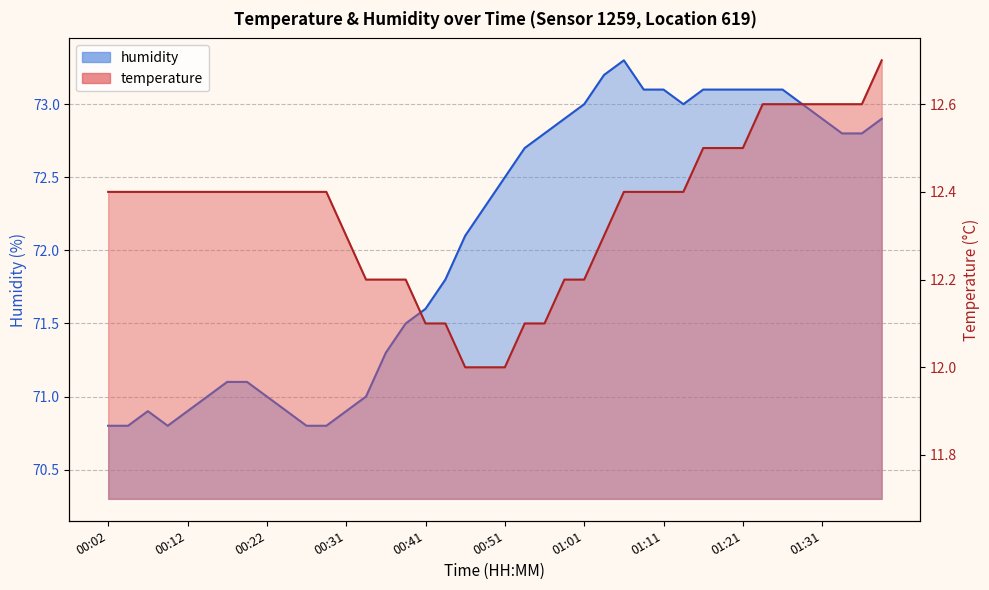

What is the difference between the second highest and minimum values in the humidity series?

2.4